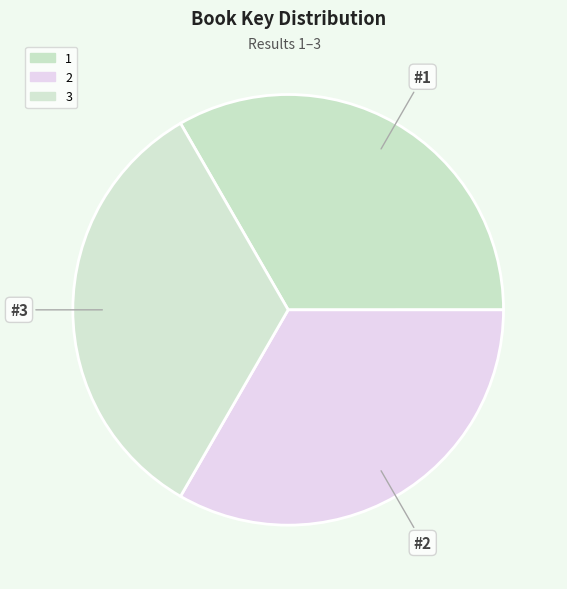

To the nearest percent, what is the average slice percentage?

33%